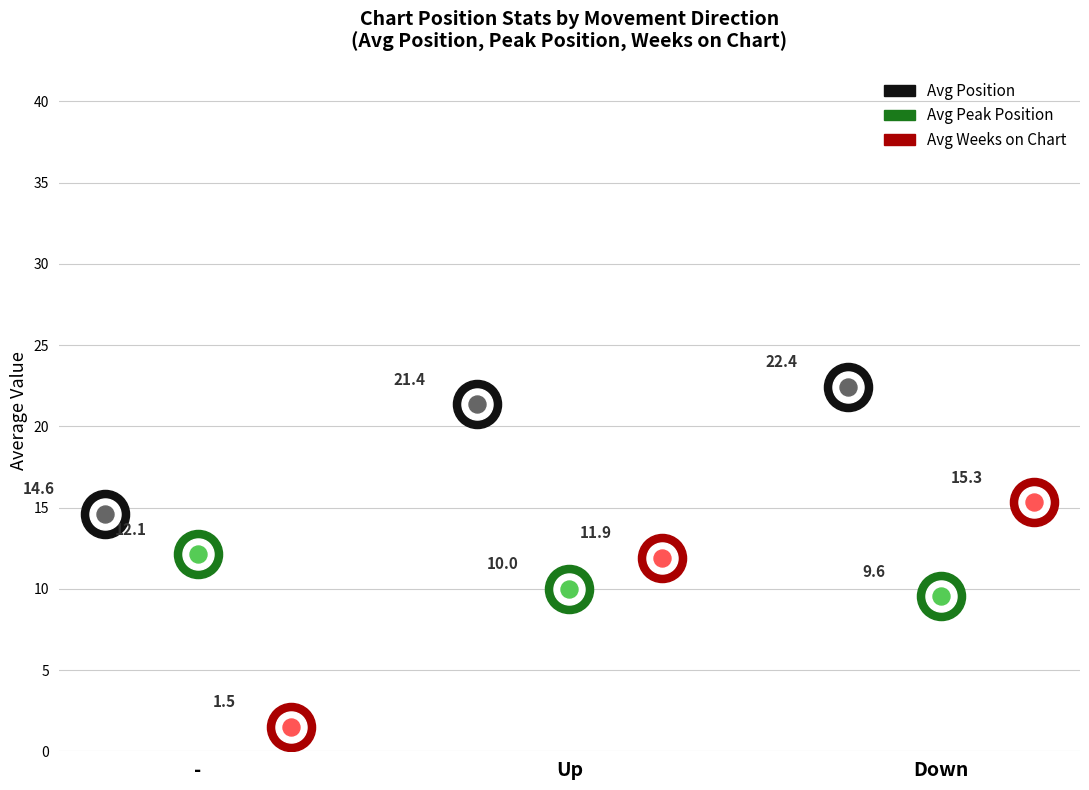

What are all the series names shown in the legend?

Avg Position, Avg Peak Position, Avg Weeks on Chart